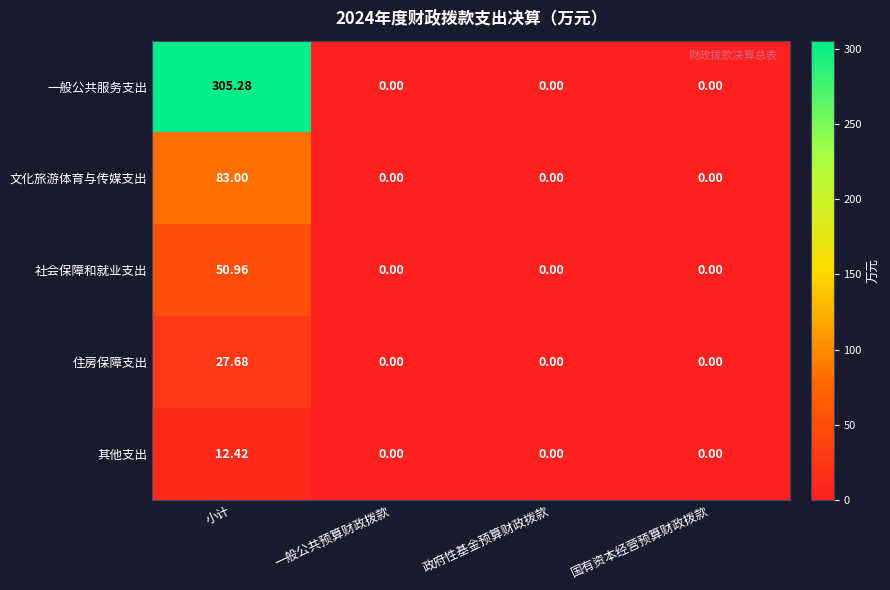

List the series in order of their peak value, highest first.

一般公共服务支出, 文化旅游体育与传媒支出, 社会保障和就业支出, 住房保障支出, 其他支出